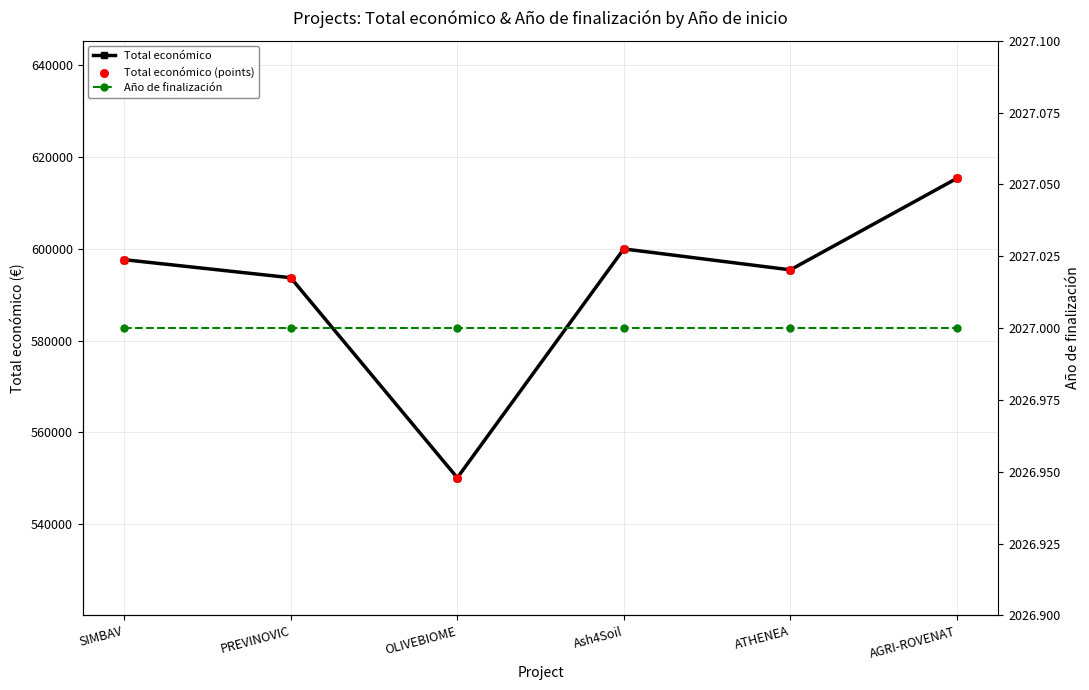

At which category is the sum across all series the highest?

AGRI-ROVENAT